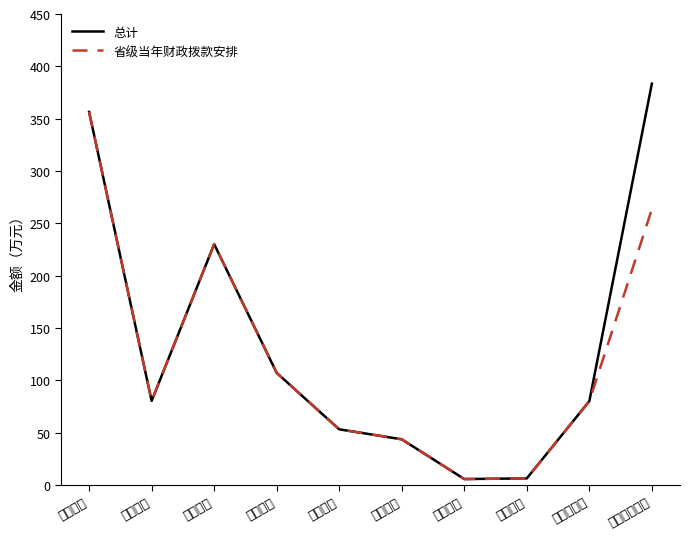

What value does the 总计 series have at 绩效工资?

230.1